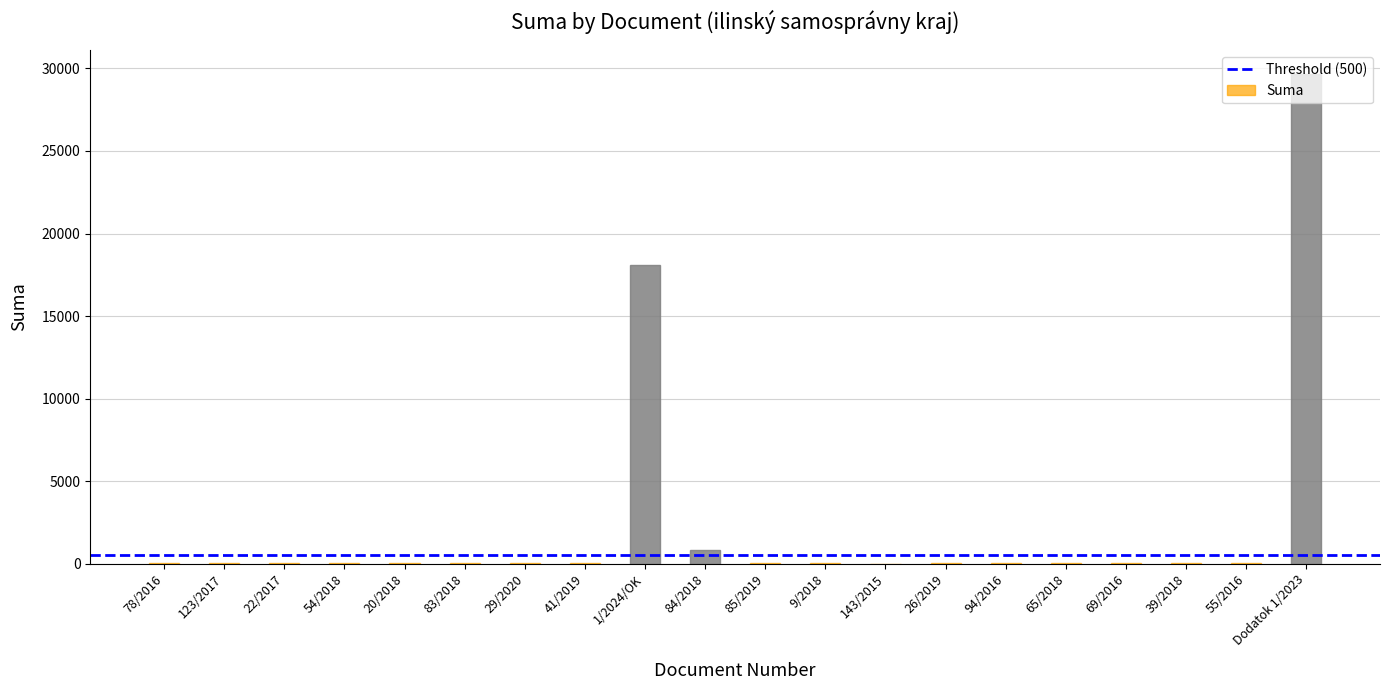

At which category does the chart reach its peak across all series?

Dodatok 1/2023